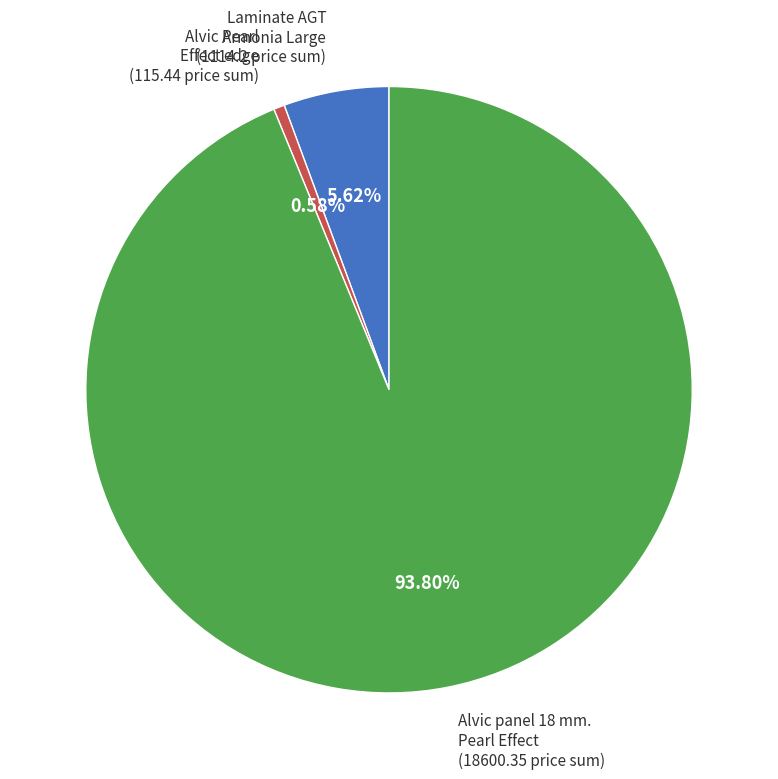

To the nearest percent, what is the average slice percentage?

33%